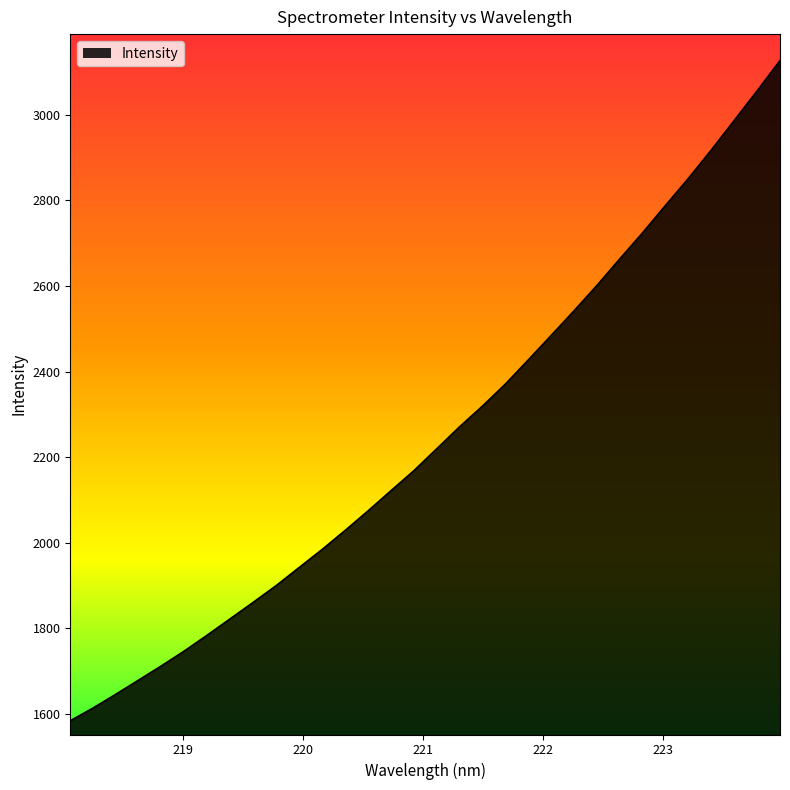

What is the maximum value shown in the chart?

3126.0